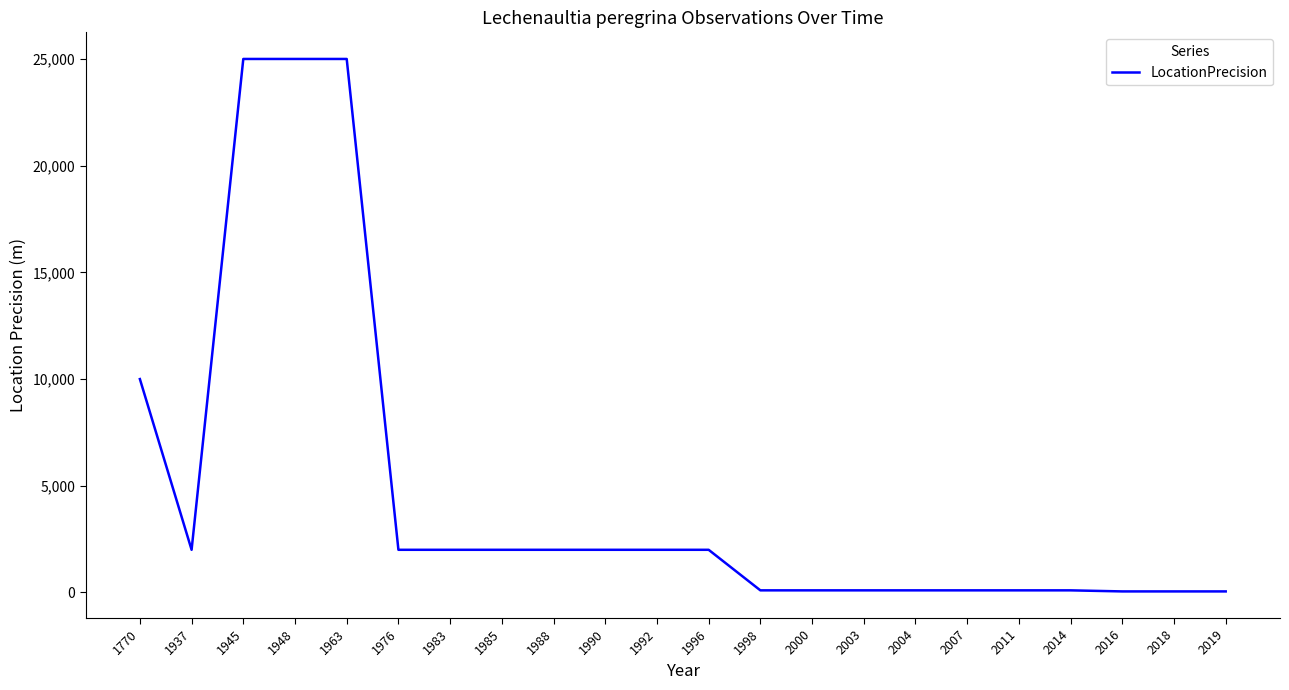

What is the difference between the maximum and minimum values?

24950